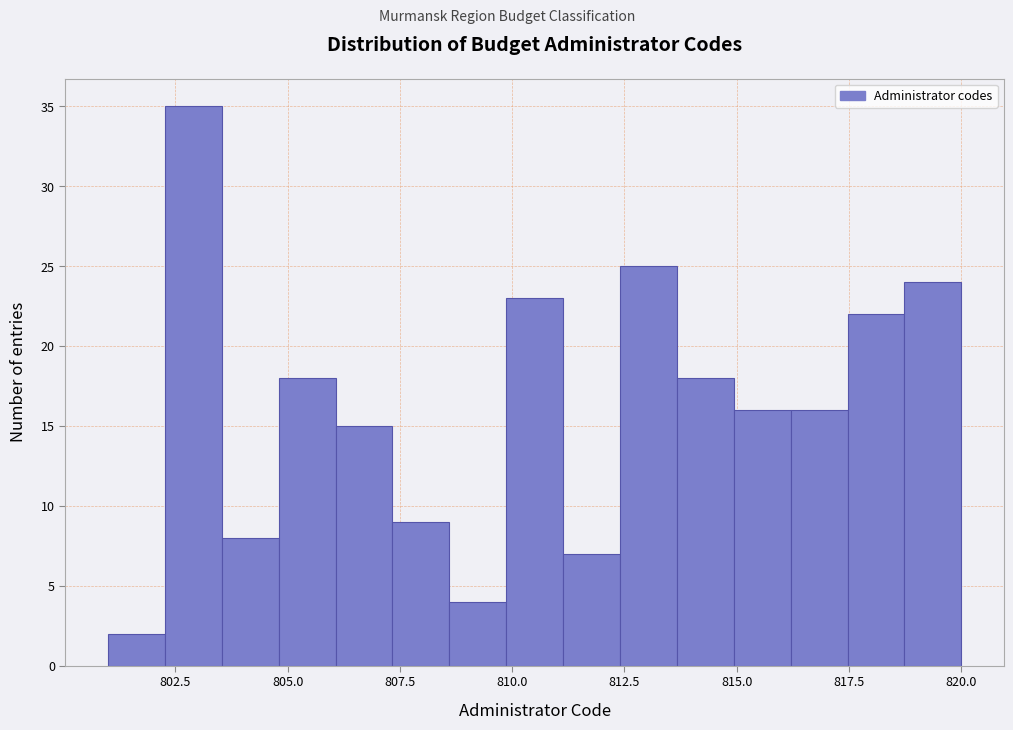

Around what value on the x-axis is the tallest bar? Give the approximate position of its centre, as read against the axis.

803.0